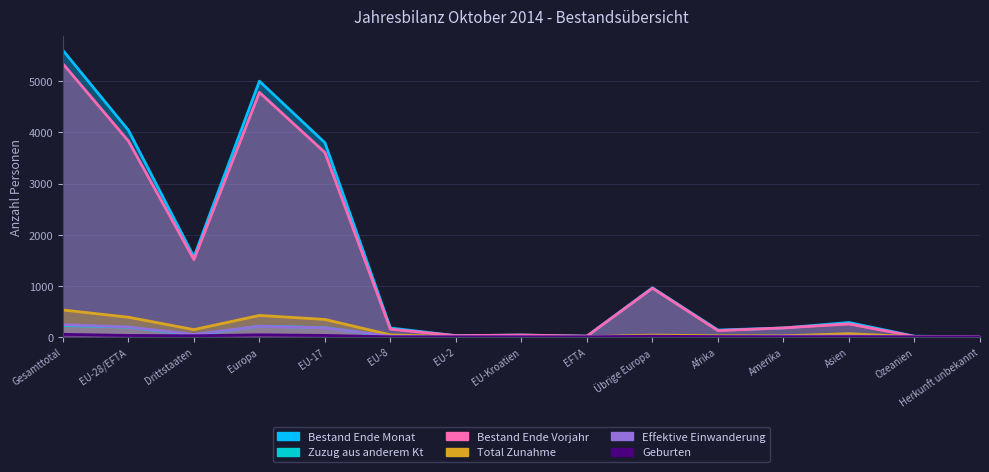

At which label is Zuzug aus anderem Kt closest to 112?

EU-17